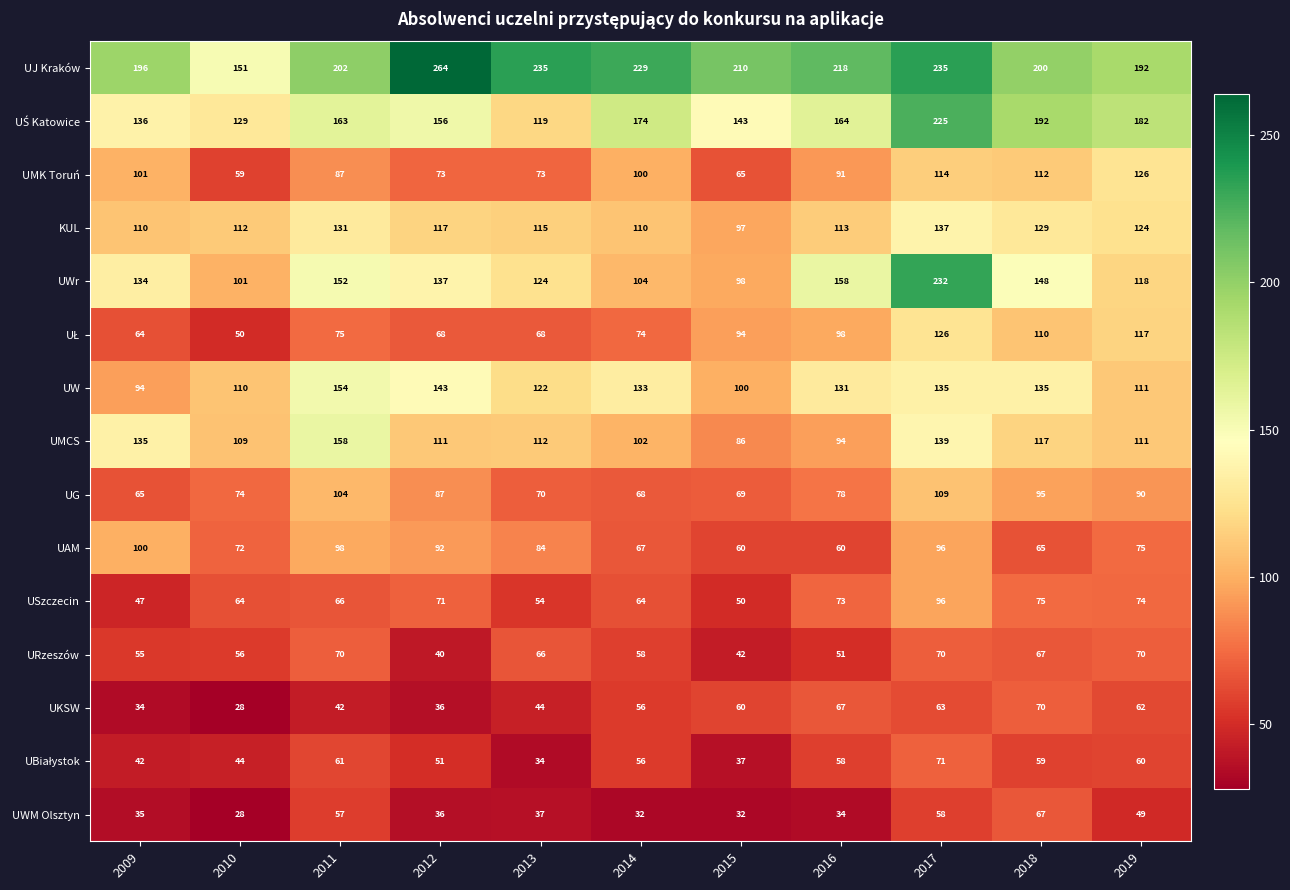

What is the difference between the highest and lowest values at 2019?

143